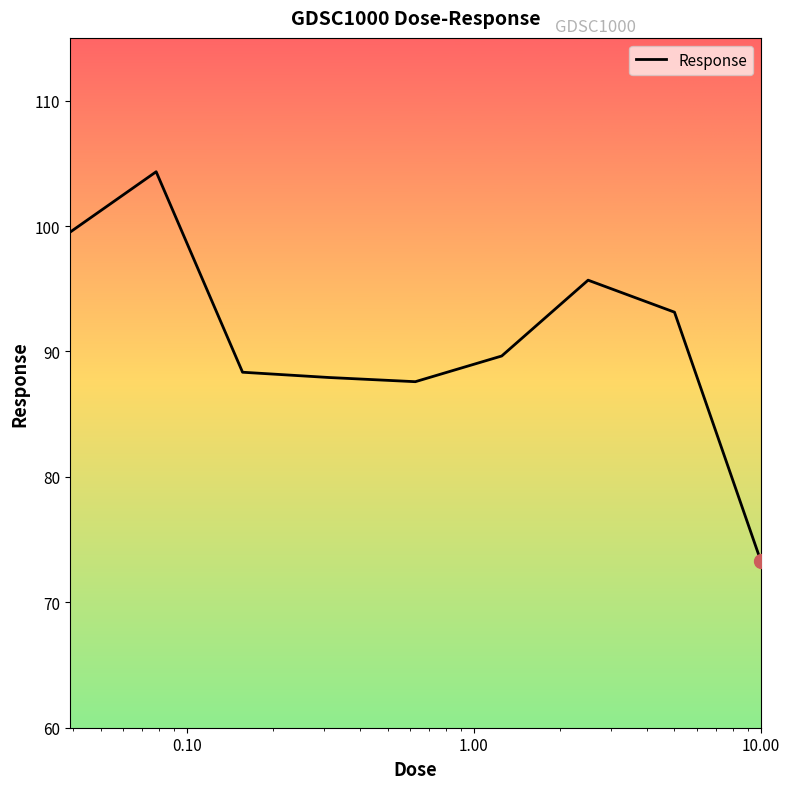

What is the difference between the maximum and minimum values?

31.0